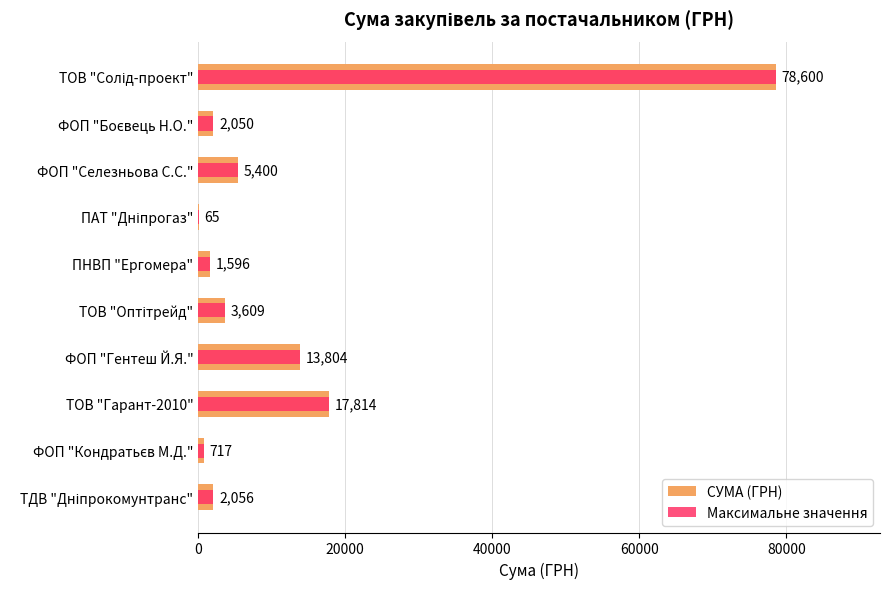

Which series has the largest range (max minus min)?

СУМА (ГРН)